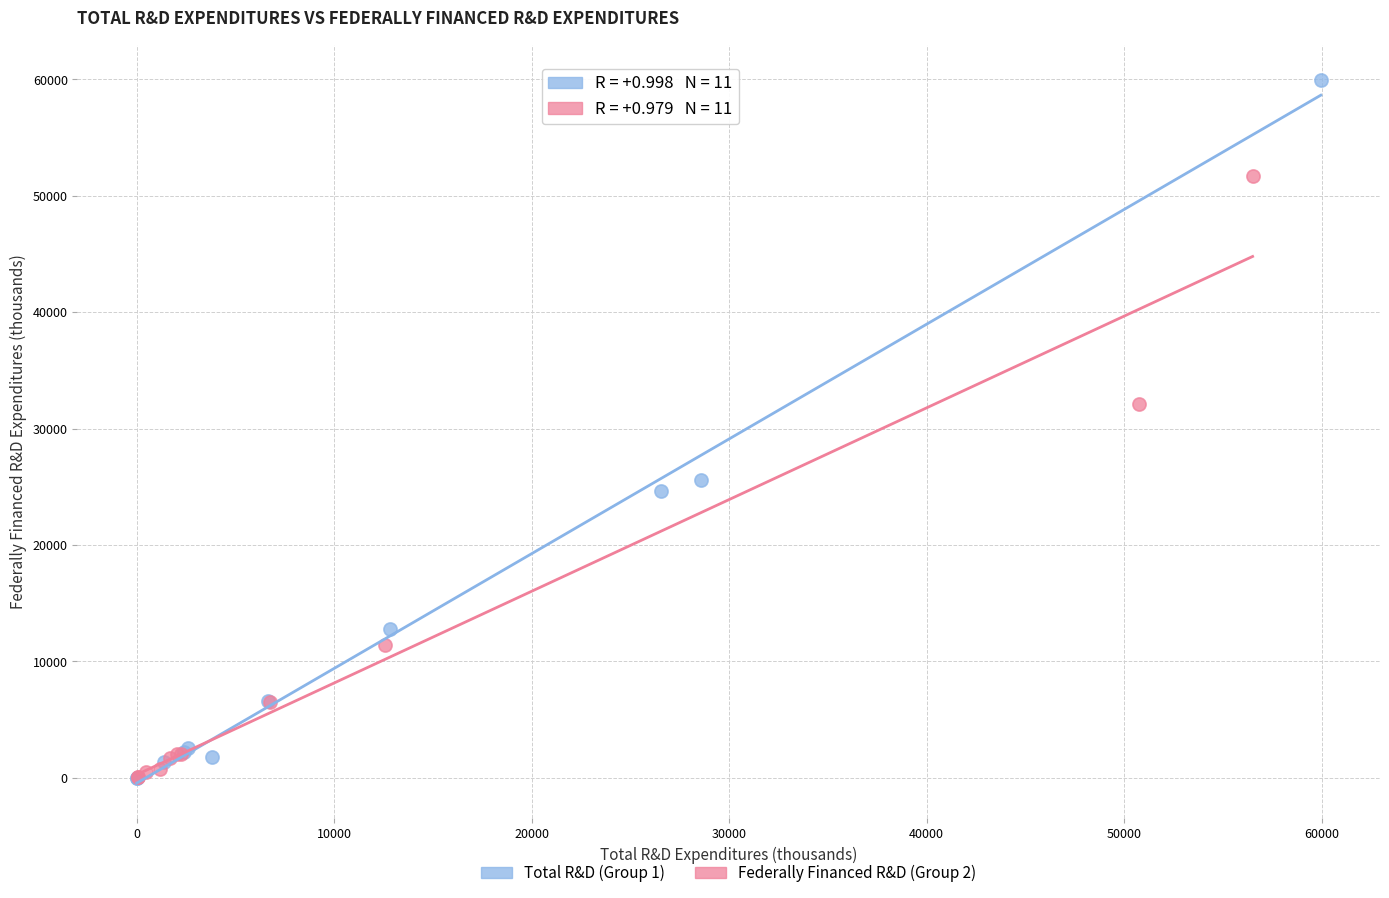

Which series contains the highest Y value?

Total R&D (Group 1)